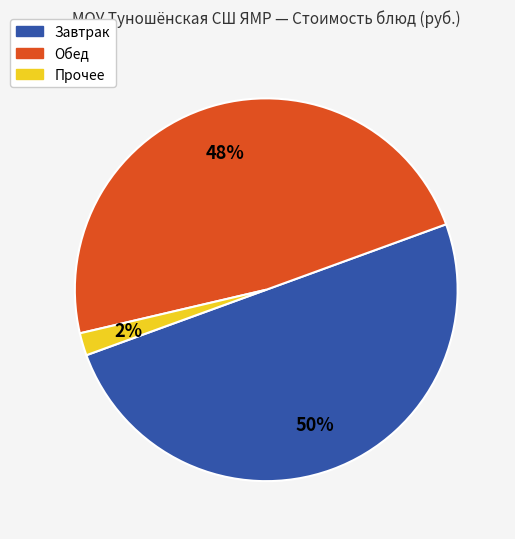

To the nearest percent, what is the average slice percentage?

33%